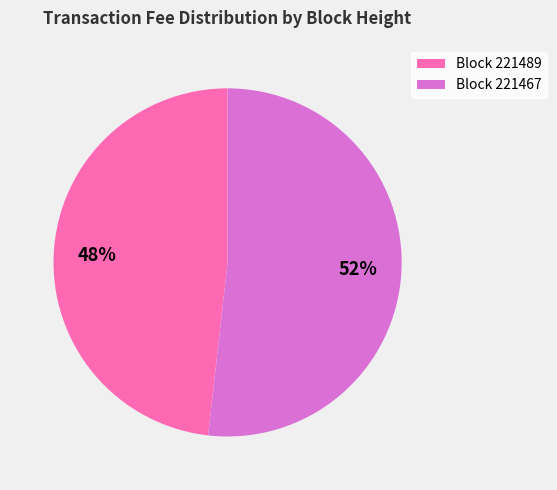

Do Block 221489 and Block 221467 together represent more than half of the pie?

Yes